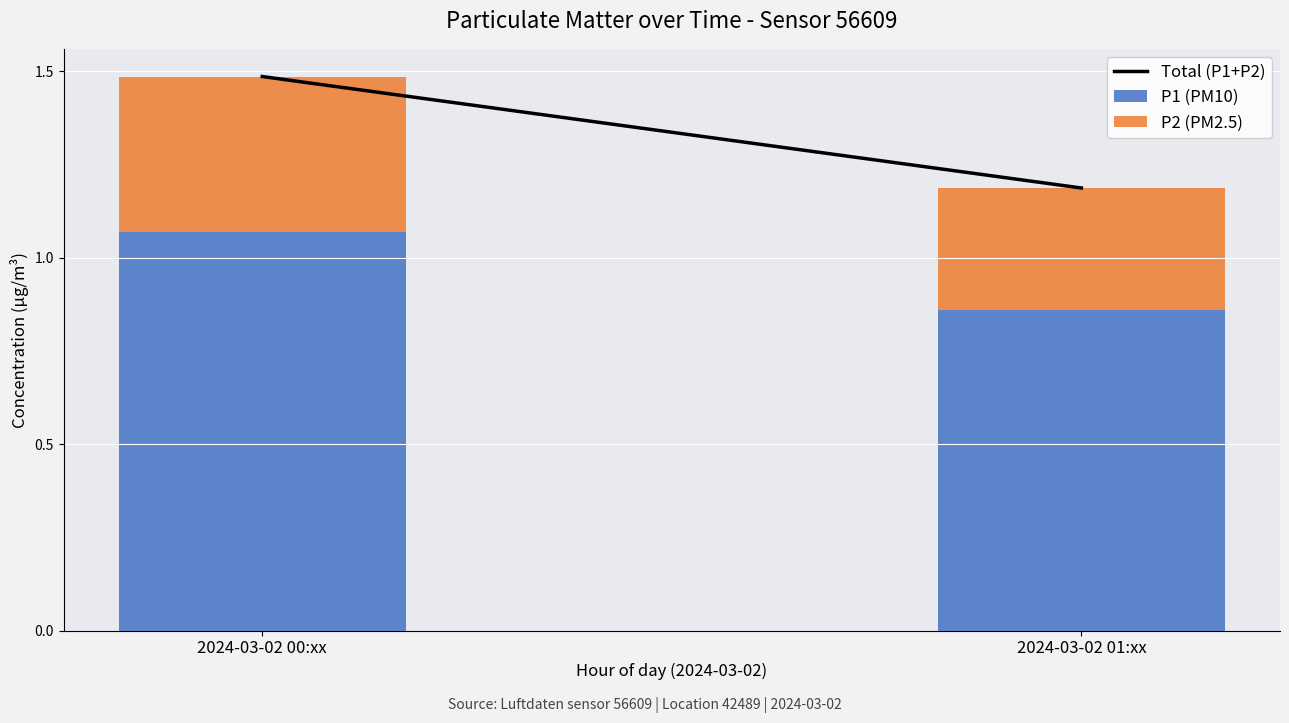

What is the sum of all P1 (PM10) values?

1.9